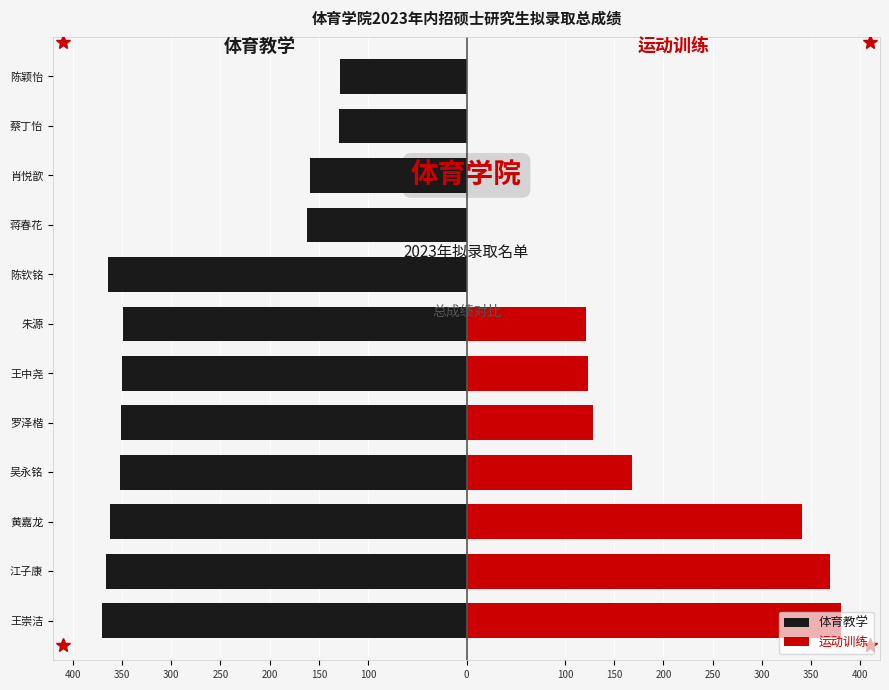

Between 陈钦铭 and 蔡丁怡, which is larger?

蔡丁怡